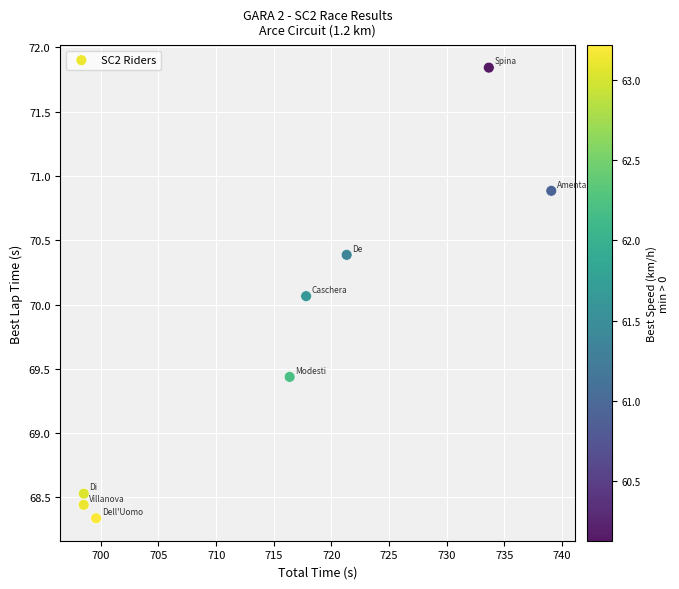

What is the average Y value?

69.7